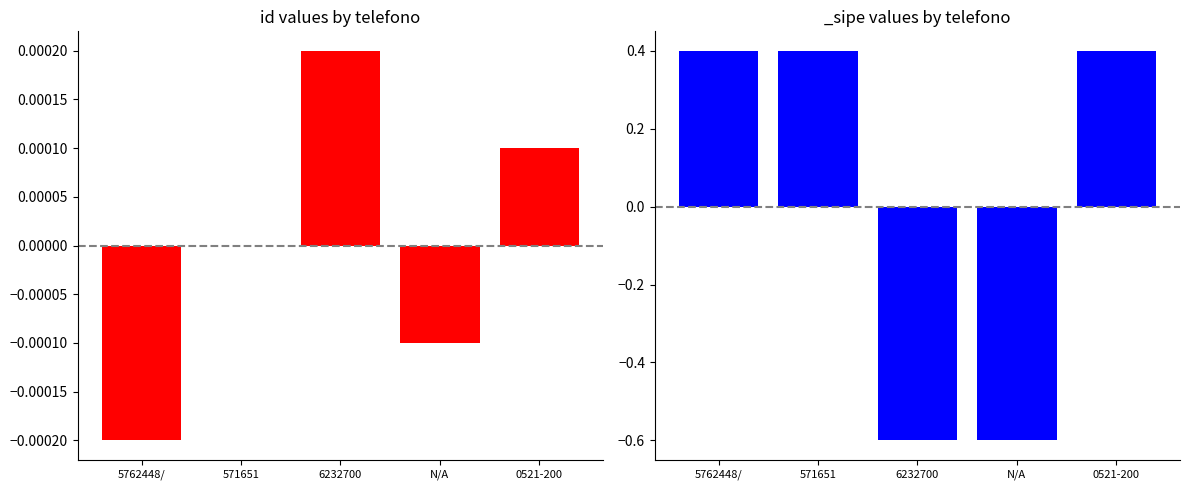

Between N/A and 0521-200, which is larger?

0521-200